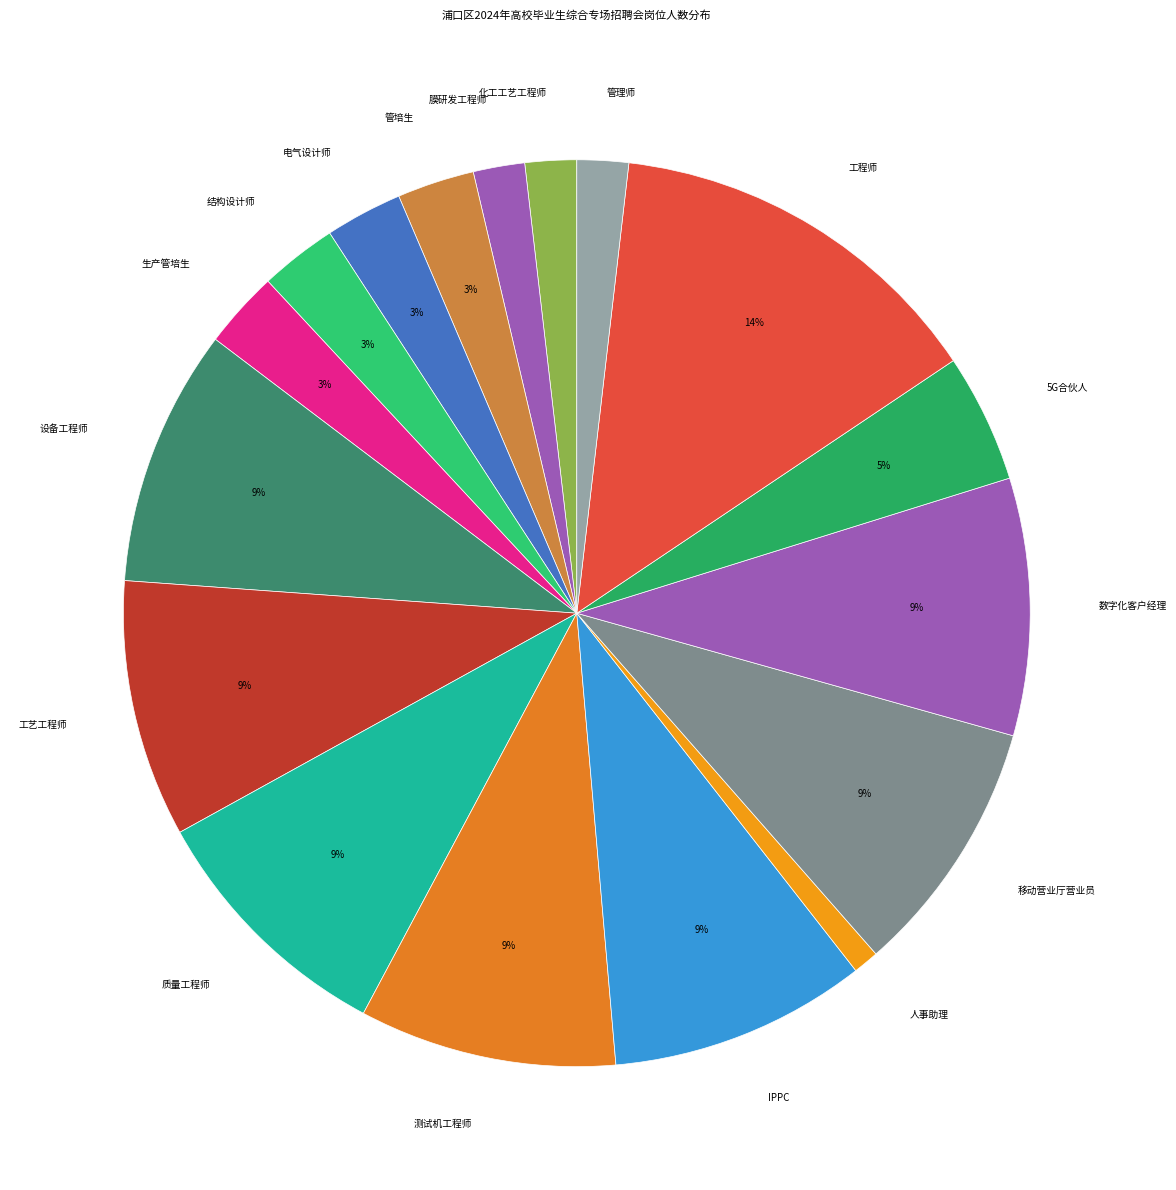

Is there any slice that represents more than half of the pie?

No